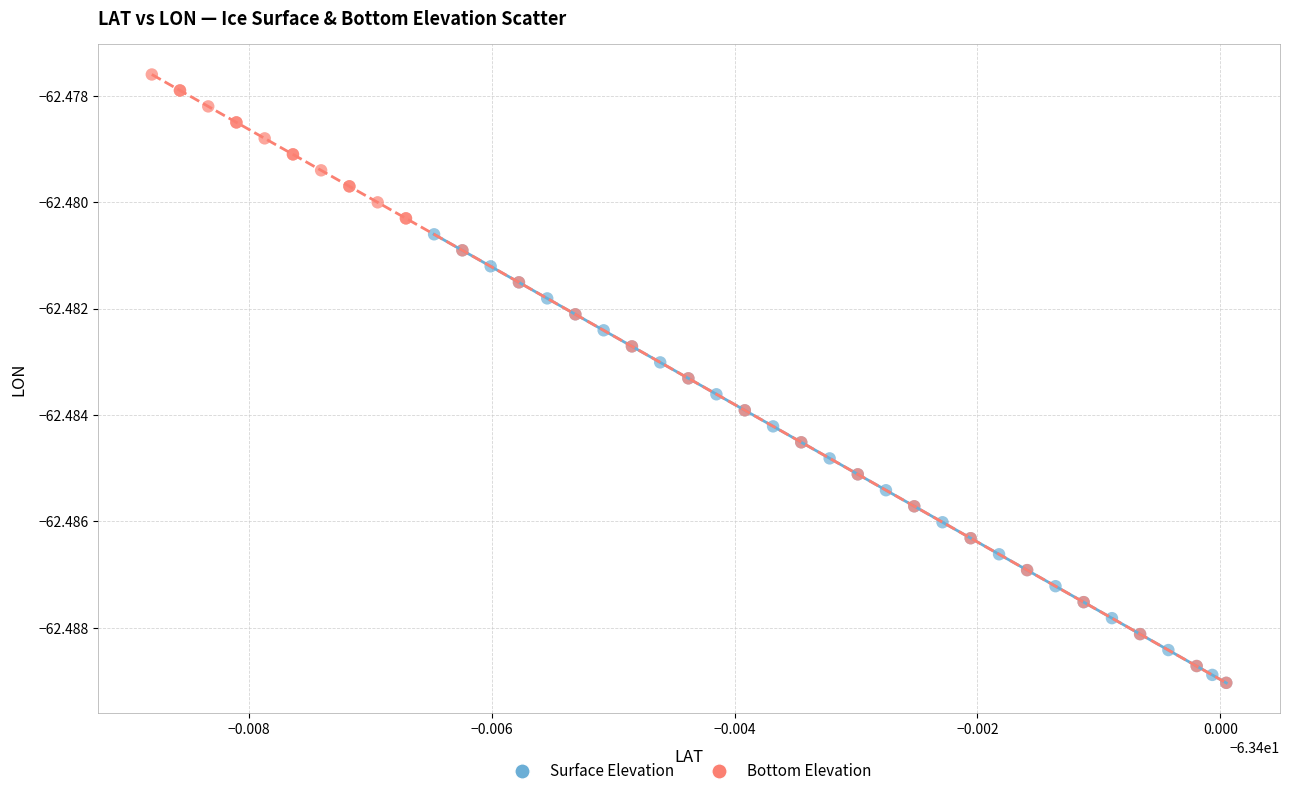

Which series has the largest Y range (max minus min)?

Bottom Elevation